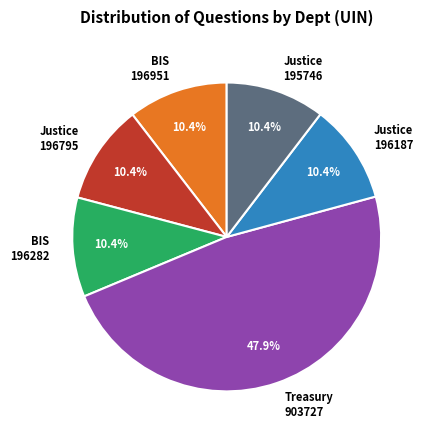

Do Treasury 903727 and Justice 196795 together represent more than half of the pie?

Yes